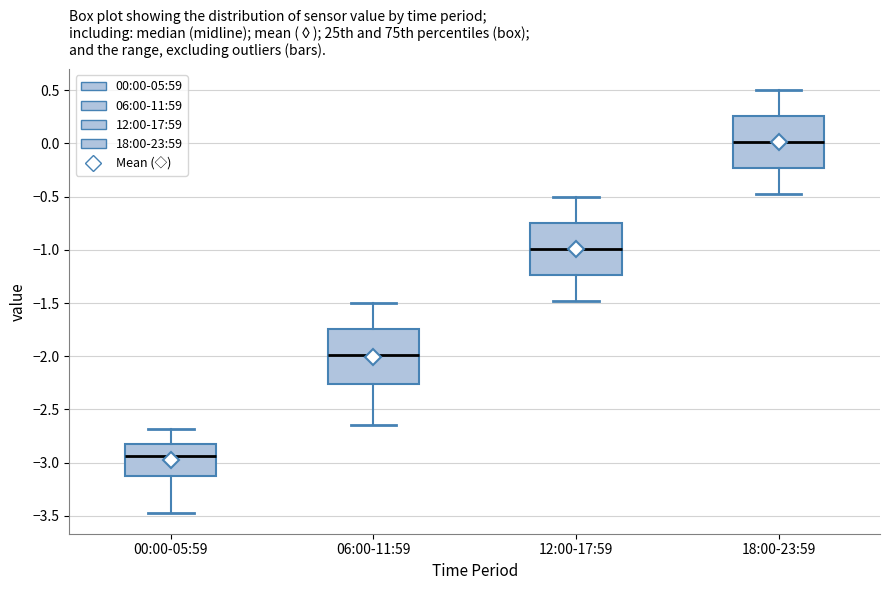

Where does the lower whisker of the box for 18:00-23:59 end on the y-axis? The values are not printed on the chart, so give them approximately, as read against the axis.

-0.50